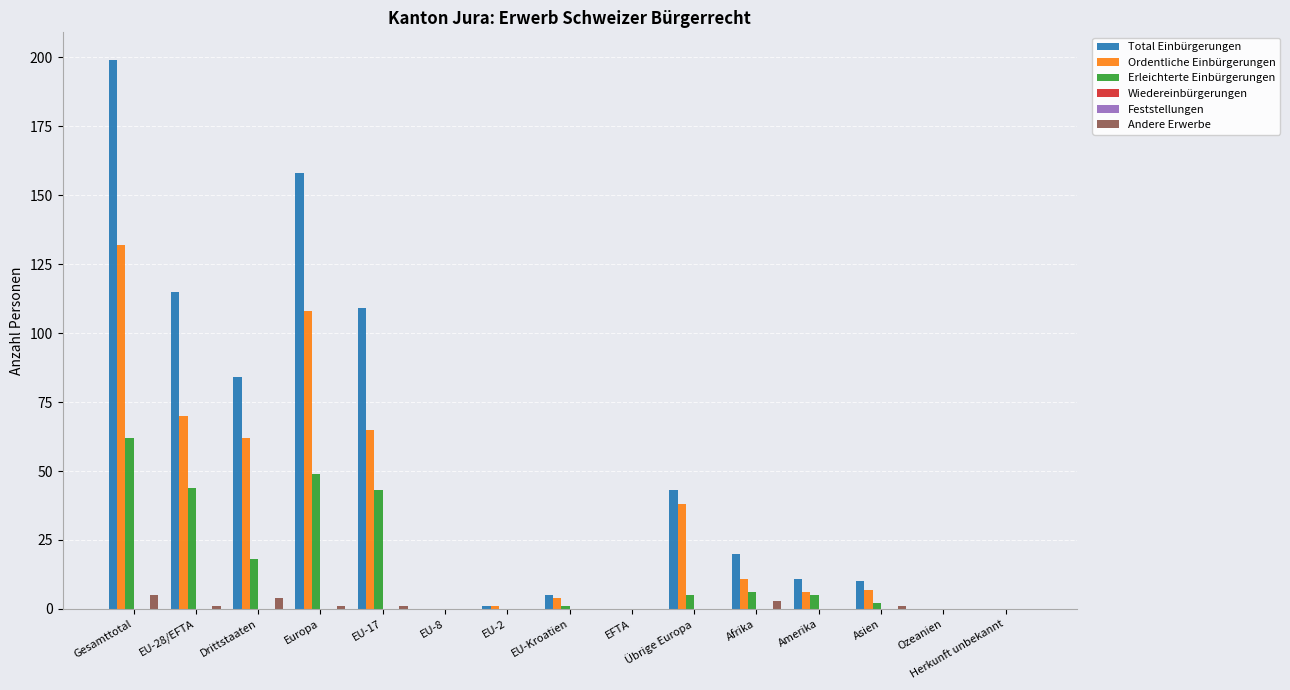

Does the chart contain stacked bars?

No